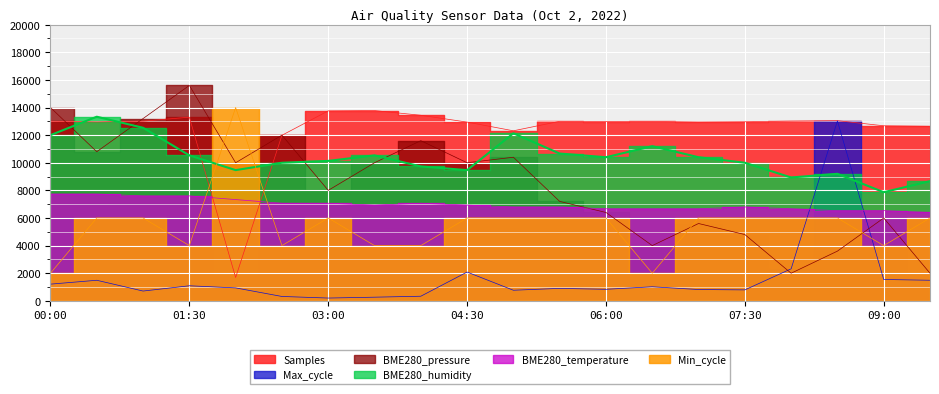

How many data points does each series have?

20